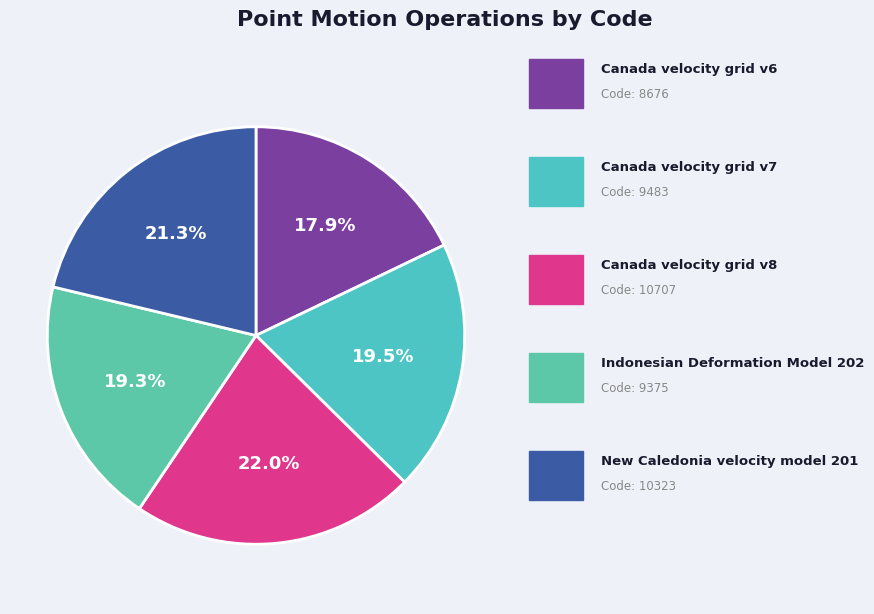

What is the largest slice in the pie chart?

Canada velocity grid v8